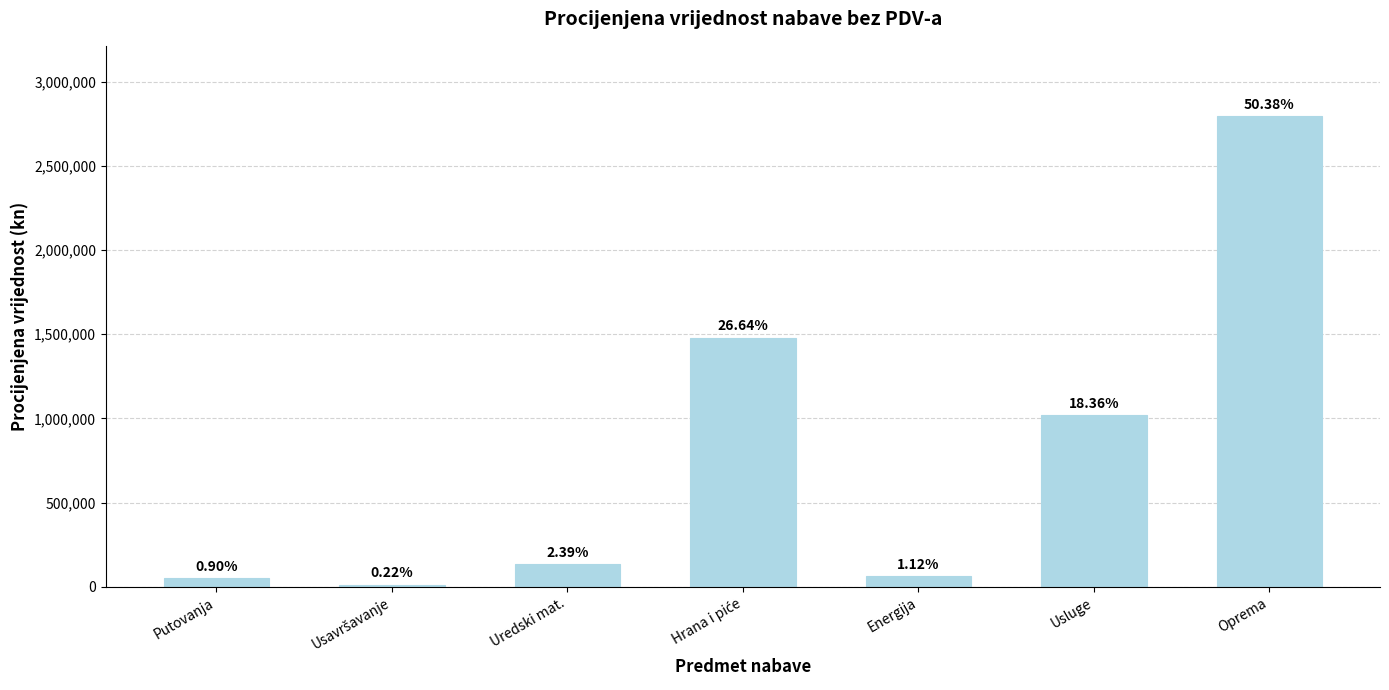

Which has a higher value, Putovanja or Energija?

Energija